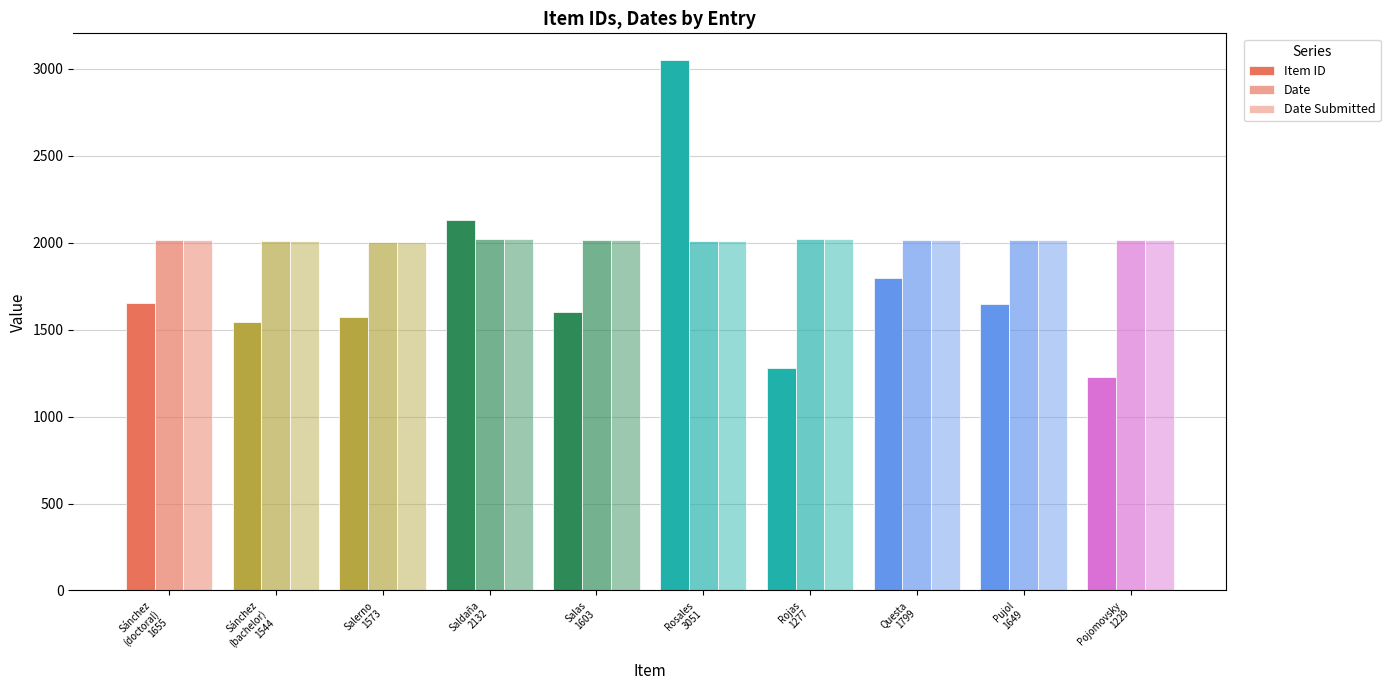

Does the chart contain any negative values?

No